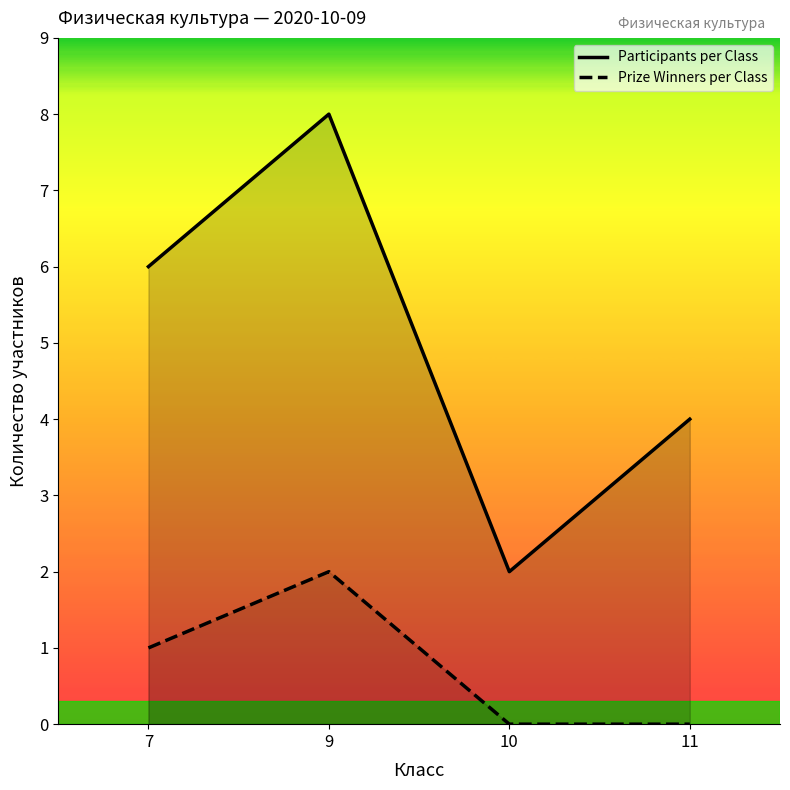

How many lines are shown in the chart?

2